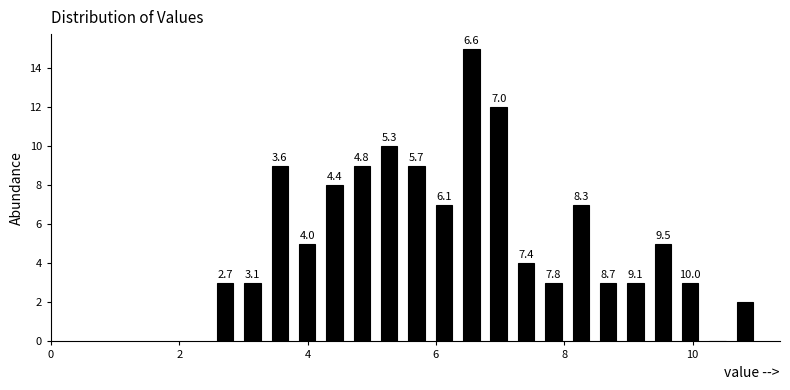

Read against the x-axis, roughly where is the centre of the tallest bar?

6.6